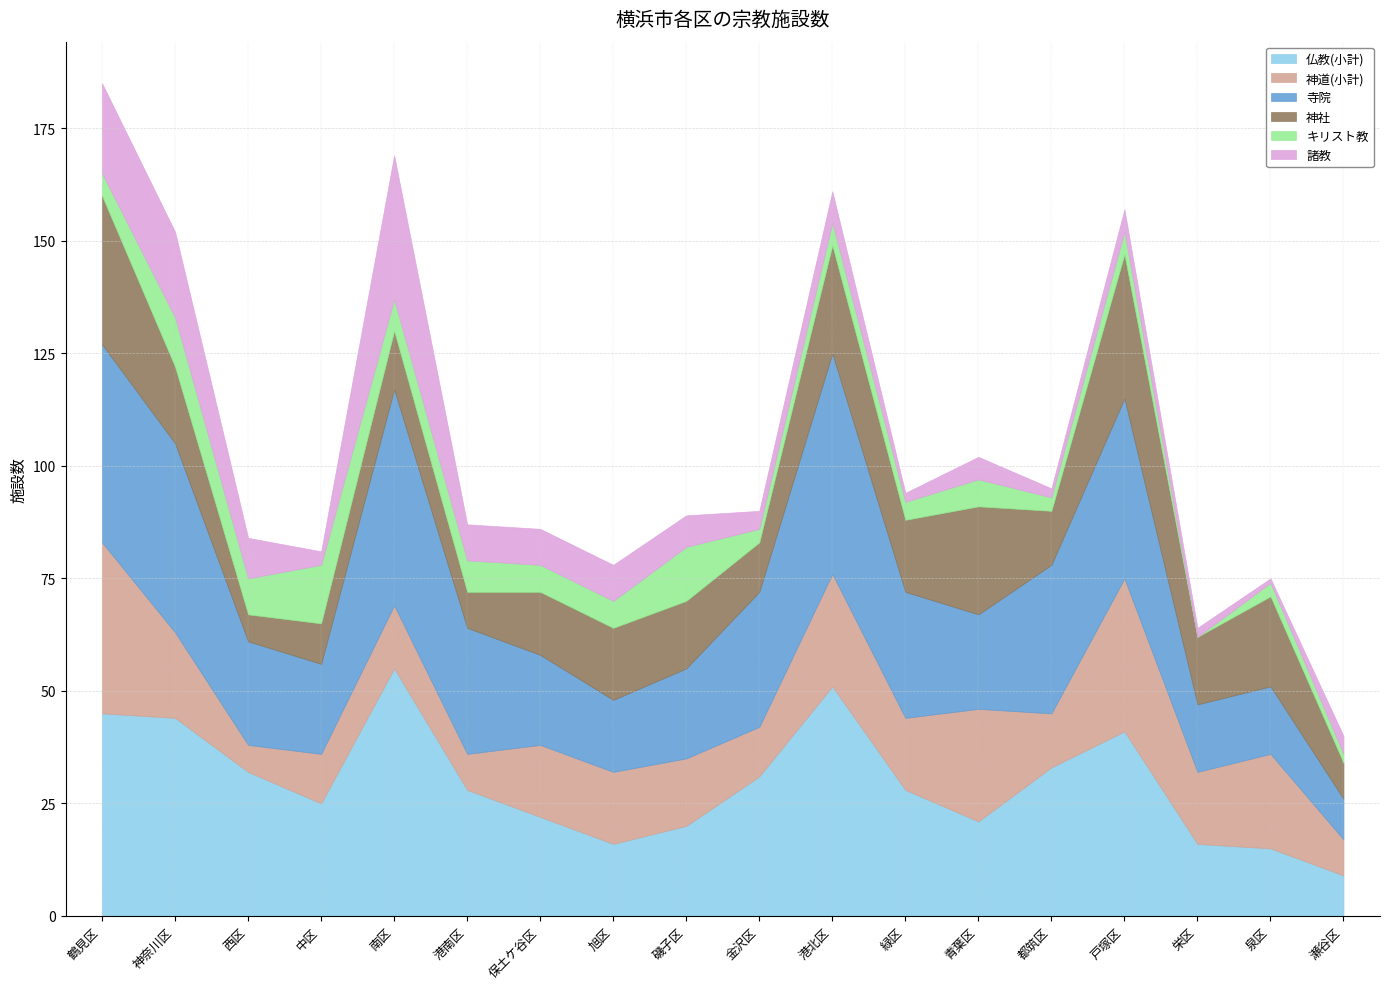

What is the difference between the highest and lowest values at 保土ケ谷区?

16